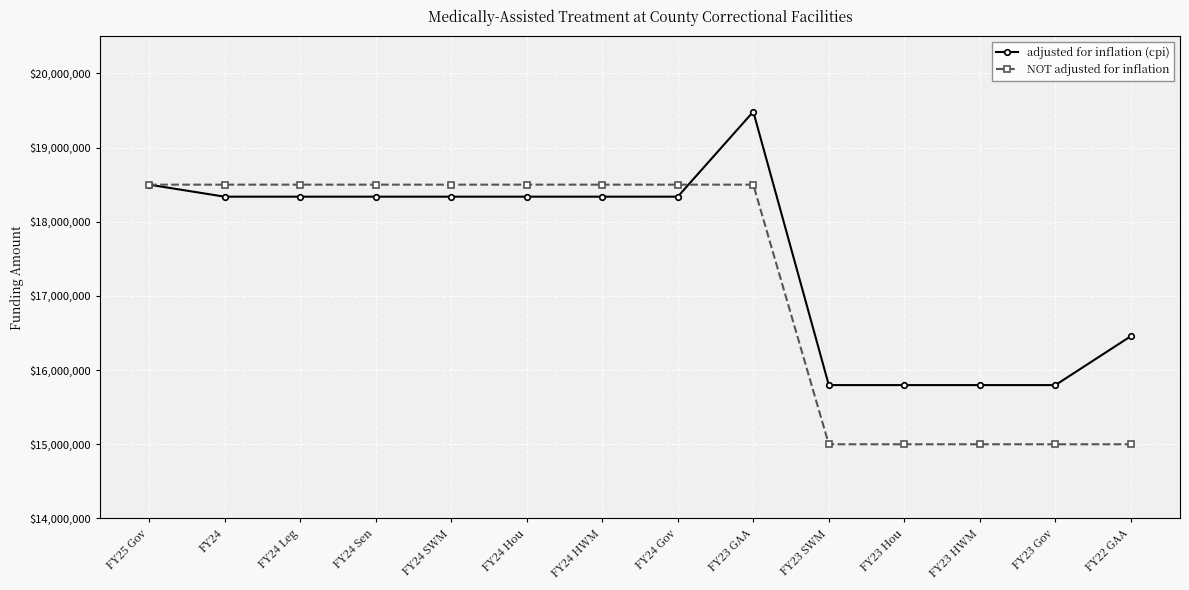

At how many categories does at least one series exceed 16280829?

10